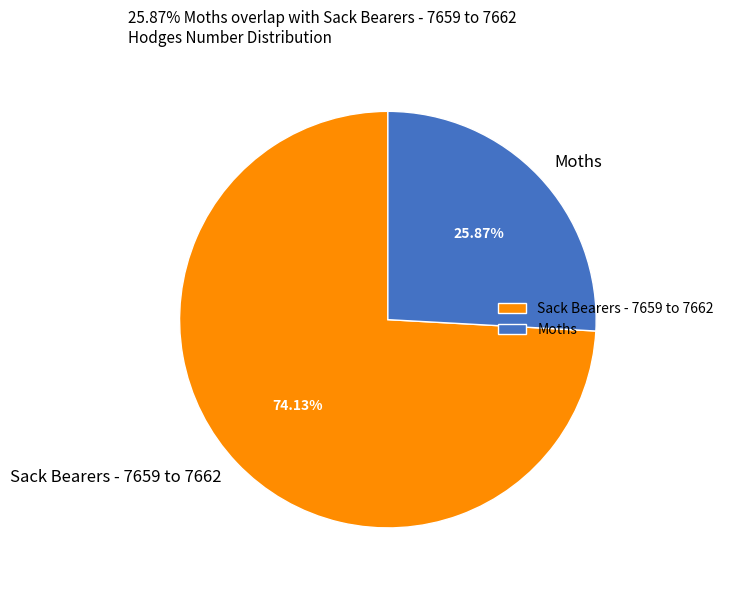

To the nearest percent, what is the combined percentage of Sack Bearers - 7659 to 7662 and Moths?

100%